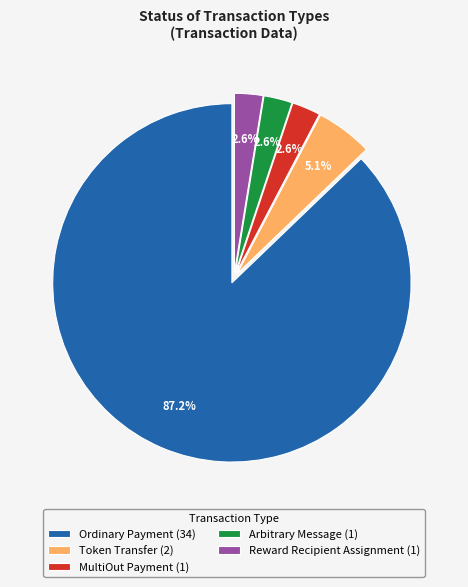

Is the sum of Ordinary Payment (34) and Reward Recipient Assignment (1) greater than half?

Yes